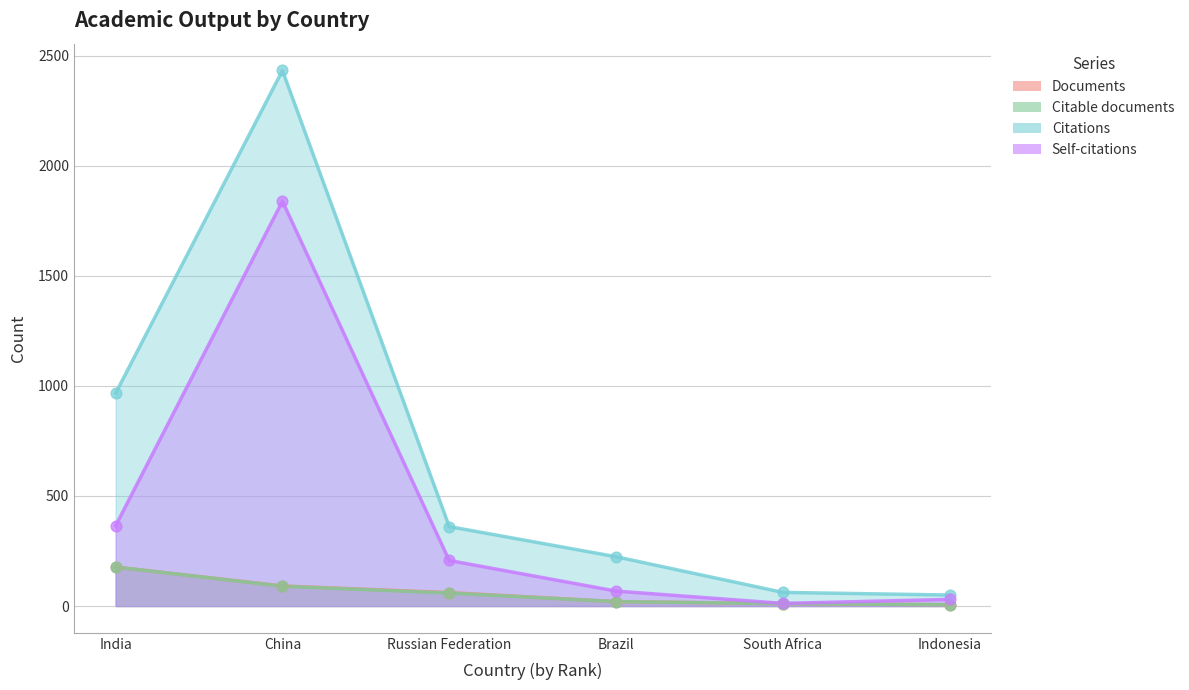

At how many categories does at least one series exceed 1601?

1